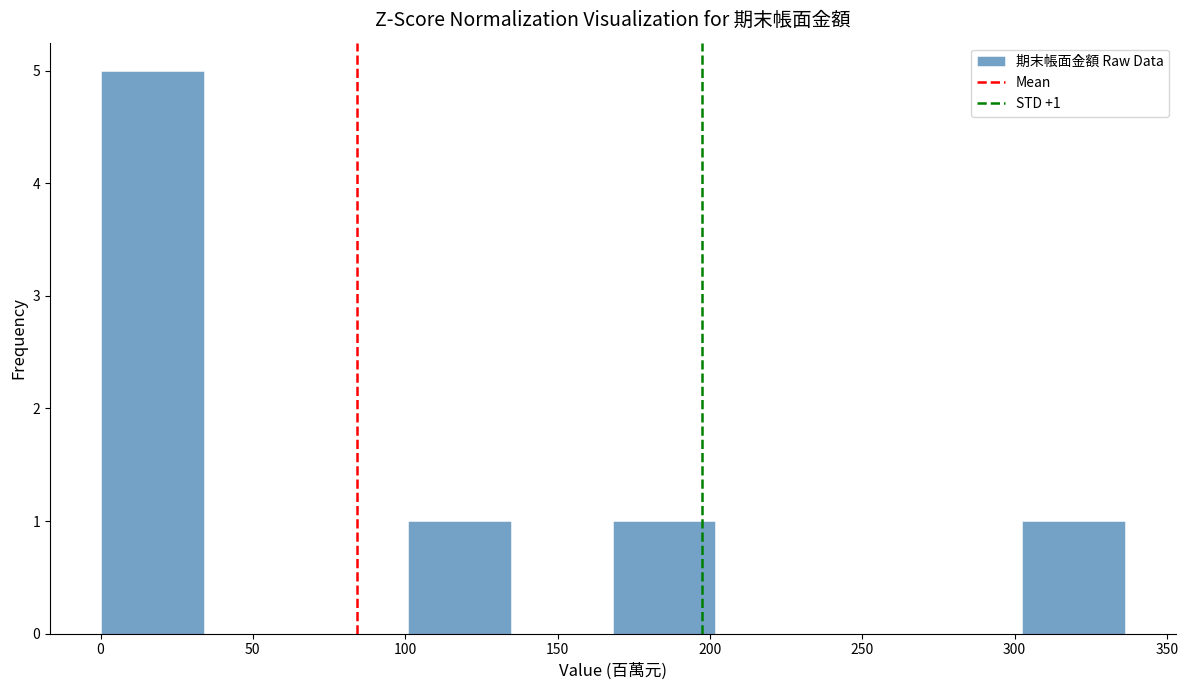

Which range on the x-axis has the tallest bar?

0 to 35